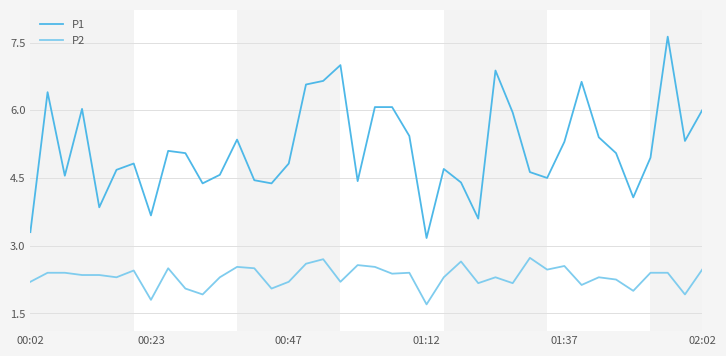

True or false: P2 and P1 cross at least once.

False